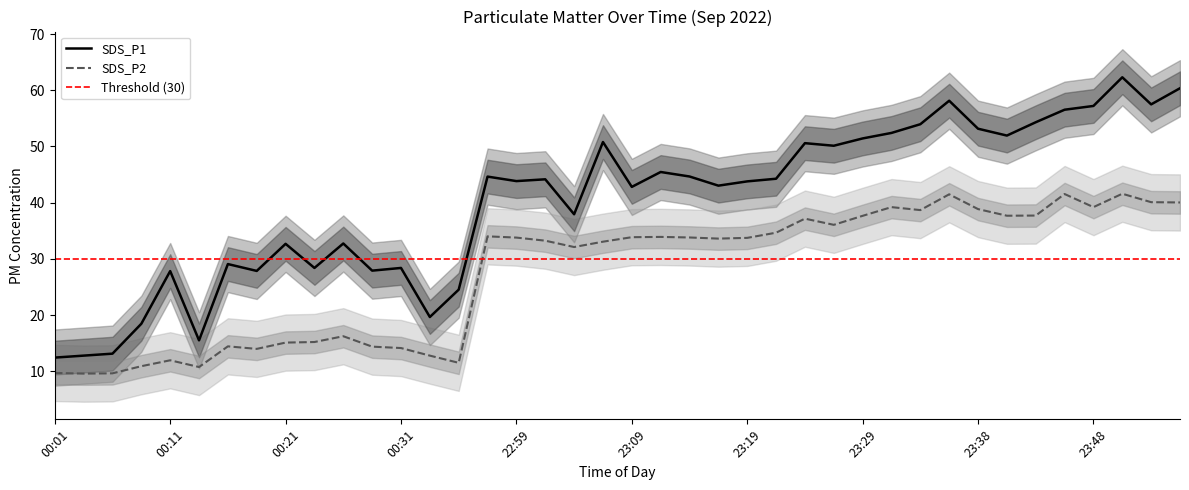

What is the difference between the maximum and minimum values in the SDS_P1 series?

49.9